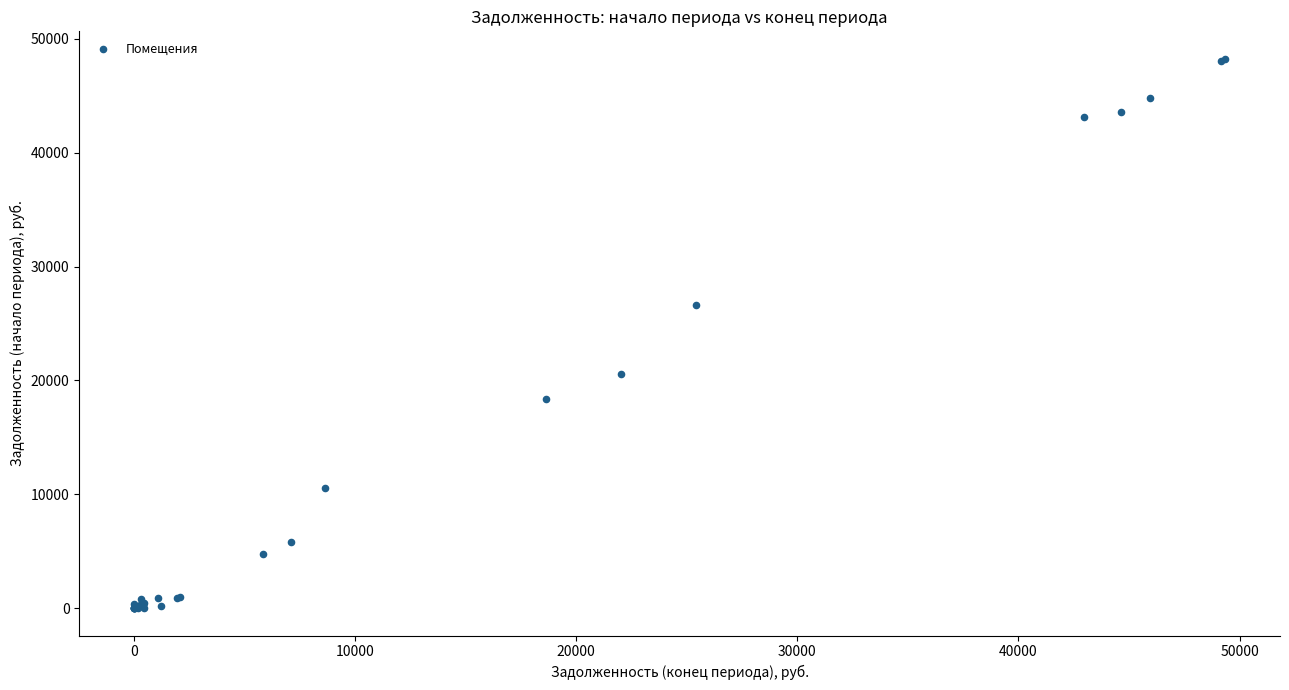

What Y value in the scatter plot is closest to 24128?

26654.4